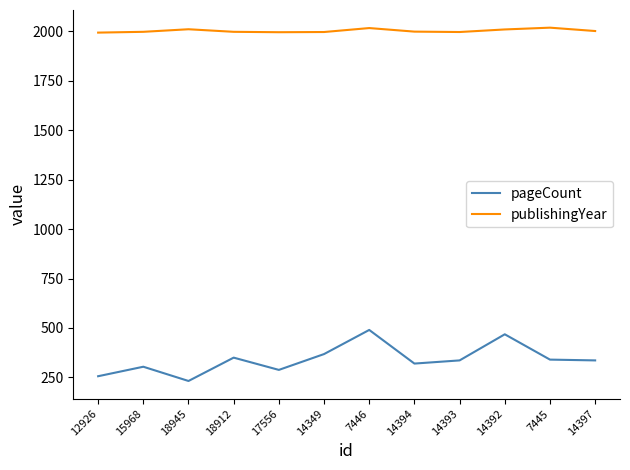

At which label does publishingYear first exceed 1998?

18945